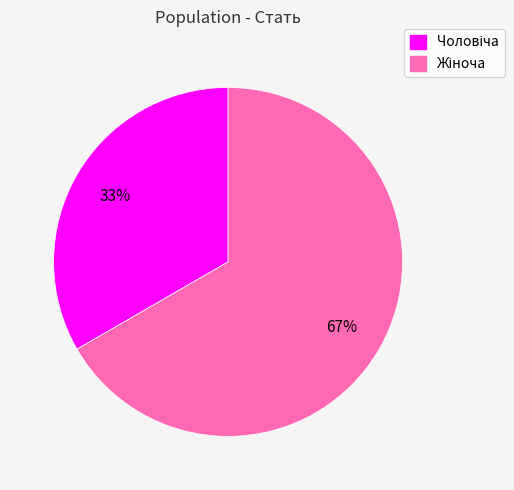

Is there a majority slice in this chart?

Yes